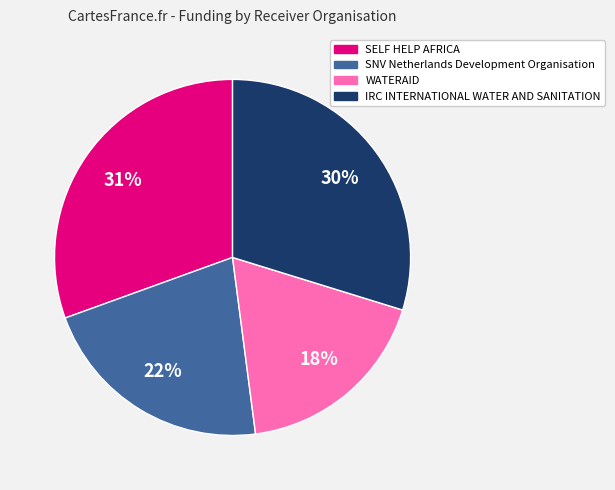

Do SELF HELP AFRICA and SNV Netherlands Development Organisation together represent more than half of the pie?

Yes